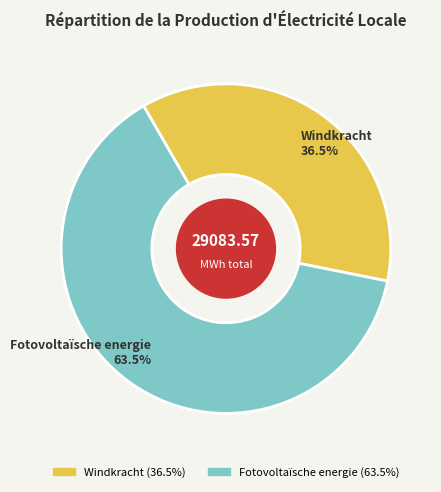

What percentage is NOT represented by Fotovoltaïsche energie?

36.5%